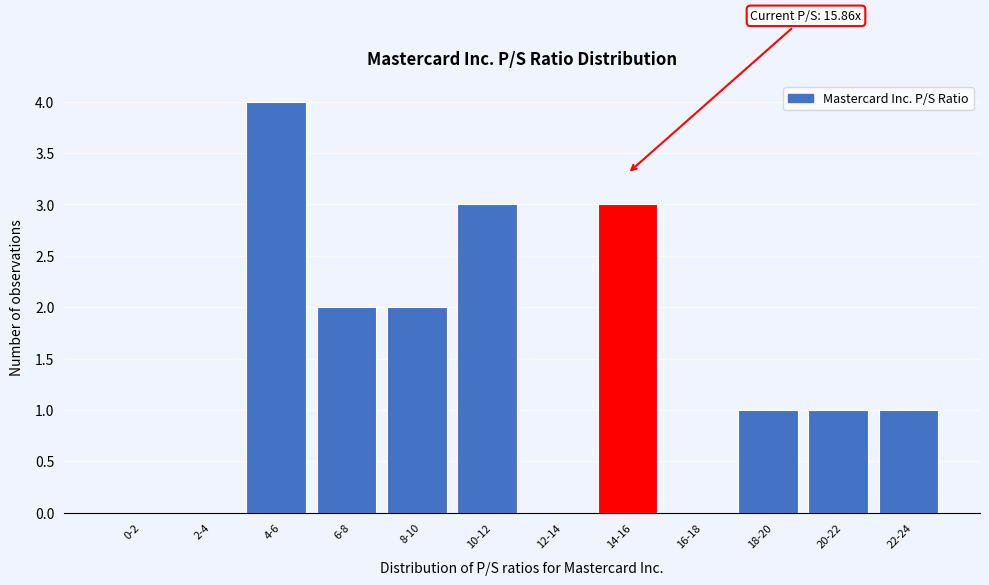

Reading right to left, transcribe all the data shown in this chart.

22-24=1	20-22=1	18-20=1	16-18=0	14-16=3	12-14=0	10-12=3	8-10=2	6-8=2	4-6=4	2-4=0	0-2=0